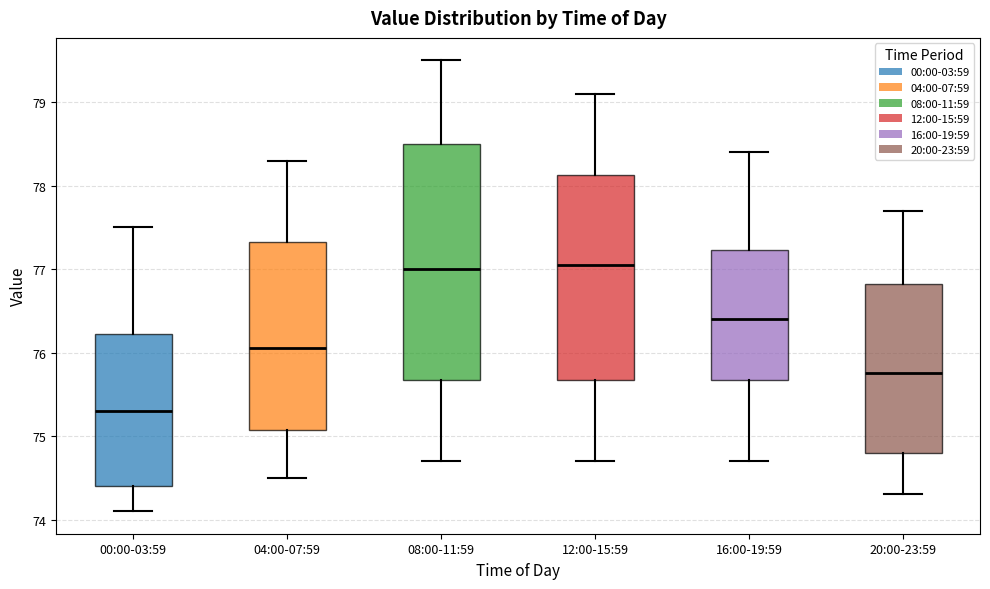

Reading left to right, read every box against the y-axis: the position of its median line, the range the box covers, and the ends of its whiskers. The values are not printed on the chart, so give them approximately, as read against the axis.

00:00-03:59: median 75.3, box 74.4 to 76.2, whiskers 74.1 to 77.5
04:00-07:59: median 76.1, box 75.1 to 77.3, whiskers 74.5 to 78.3
08:00-11:59: median 77.0, box 75.7 to 78.5, whiskers 74.7 to 79.5
12:00-15:59: median 77.1, box 75.7 to 78.1, whiskers 74.7 to 79.1
16:00-19:59: median 76.4, box 75.7 to 77.2, whiskers 74.7 to 78.4
20:00-23:59: median 75.8, box 74.8 to 76.8, whiskers 74.3 to 77.7